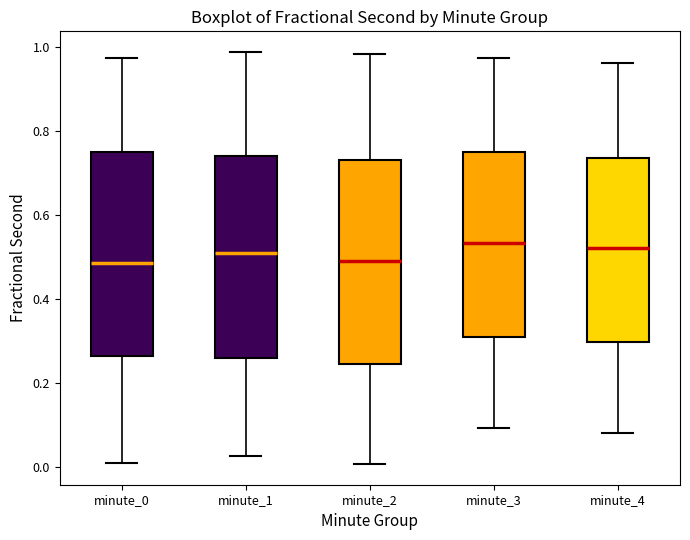

Reading left to right, read every box against the y-axis: the position of its median line, the range the box covers, and the ends of its whiskers. The values are not printed on the chart, so give them approximately, as read against the axis.

minute_0: median 0.48, box 0.26 to 0.76, whiskers 0.00 to 0.98
minute_1: median 0.50, box 0.26 to 0.74, whiskers 0.02 to 0.98
minute_2: median 0.50, box 0.24 to 0.74, whiskers 0.00 to 0.98
minute_3: median 0.54, box 0.32 to 0.76, whiskers 0.10 to 0.98
minute_4: median 0.52, box 0.30 to 0.74, whiskers 0.08 to 0.96